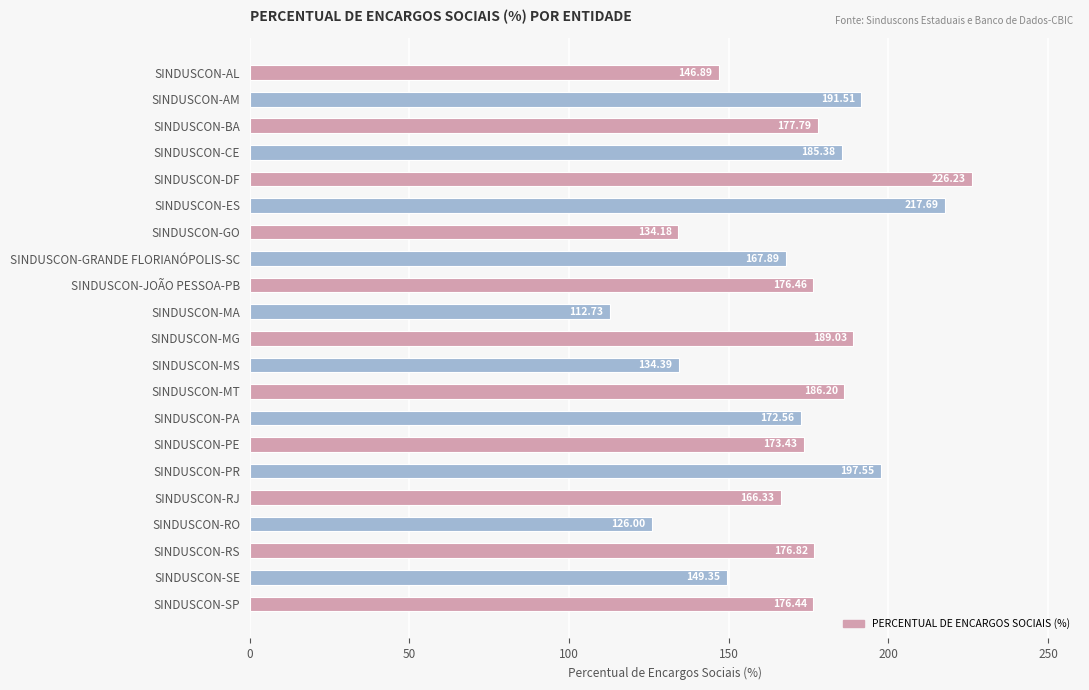

Rank the categories by value from lowest to highest.

SINDUSCON-MA, SINDUSCON-RO, SINDUSCON-GO, SINDUSCON-MS, SINDUSCON-AL, SINDUSCON-SE, SINDUSCON-RJ, SINDUSCON-GRANDE FLORIANÓPOLIS-SC, SINDUSCON-PA, SINDUSCON-PE, SINDUSCON-SP, SINDUSCON-JOÃO PESSOA-PB, SINDUSCON-RS, SINDUSCON-BA, SINDUSCON-CE, SINDUSCON-MT, SINDUSCON-MG, SINDUSCON-AM, SINDUSCON-PR, SINDUSCON-ES, SINDUSCON-DF